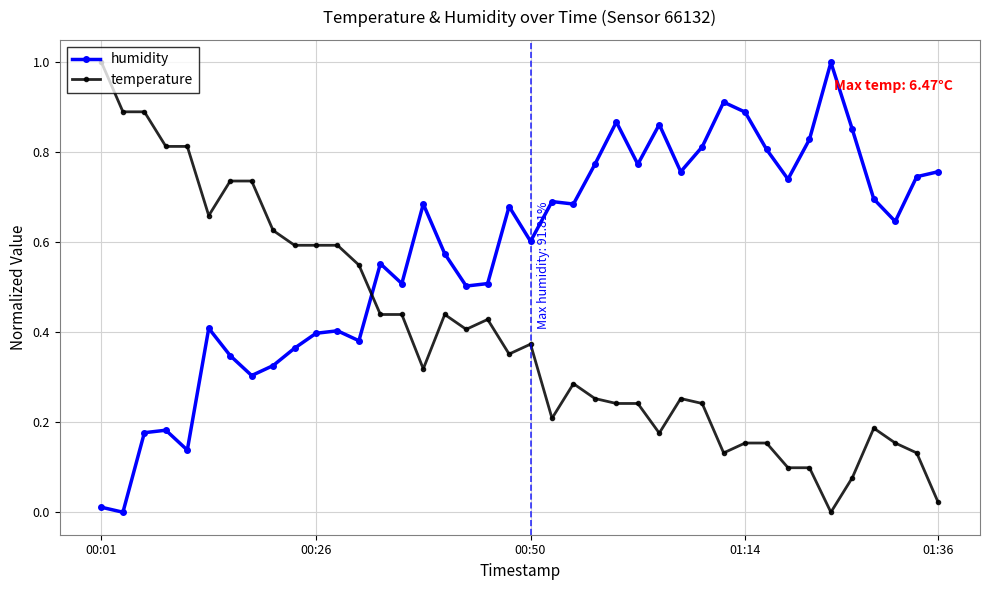

Is this an area chart (filled region under the line)?

No